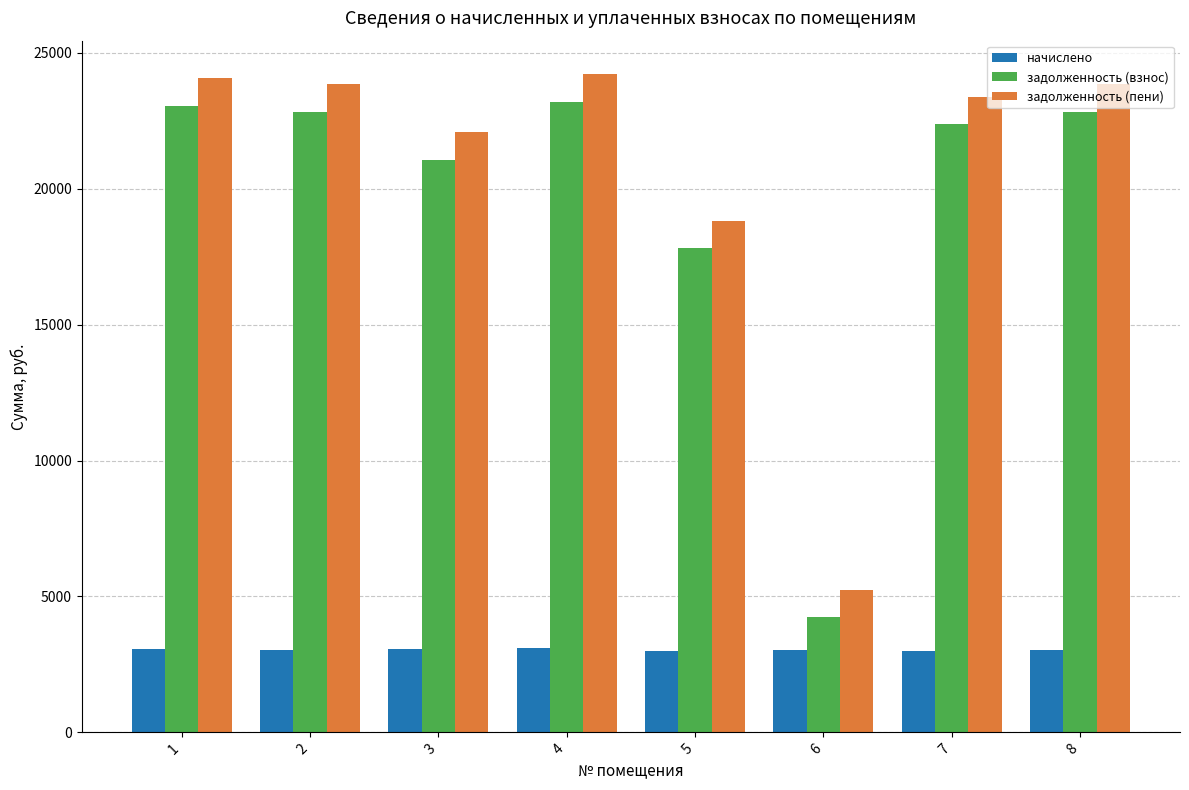

How many bars are there in total?

24